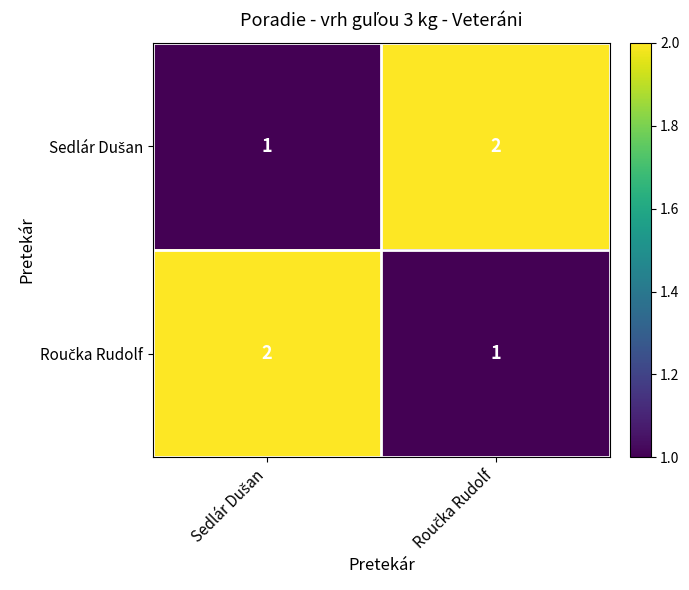

At which category is the sum across all series the highest?

Sedlár Dušan